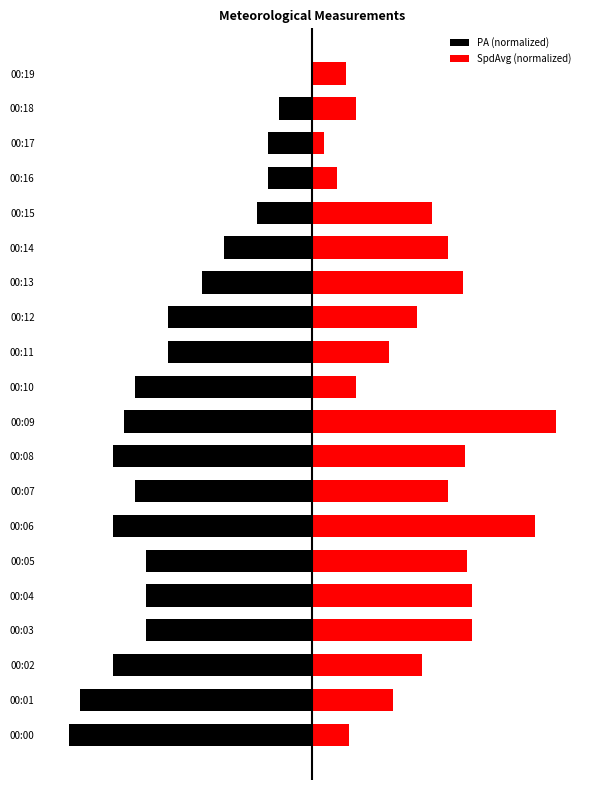

Reading right to left, extract all data points from this chart.

PA (normalized): 0.0	-0.1	-0.2	-0.2	-0.2	-0.4	-0.5	-0.6	-0.6	-0.7	-0.8	-0.8	-0.7	-0.8	-0.7	-0.7	-0.7	-0.8	-1.0	-1.0
SpdAvg (normalized): 0.1	0.2	0.0	0.1	0.5	0.6	0.6	0.4	0.3	0.2	1.0	0.6	0.6	0.9	0.6	0.7	0.7	0.5	0.3	0.2